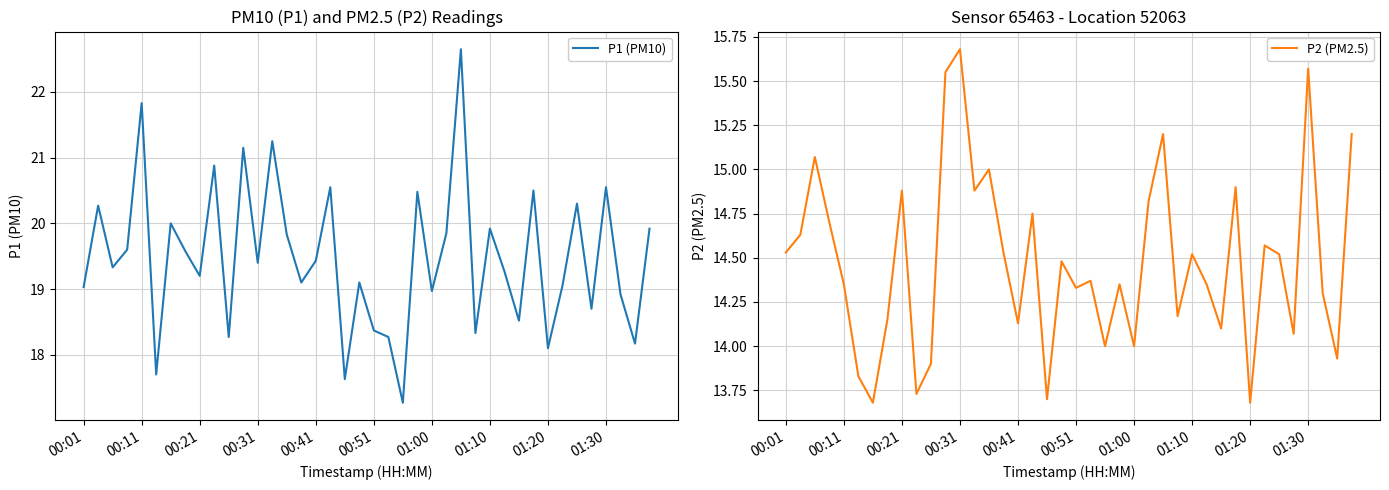

Is it true that P1 (PM10) equals 19.0 at 01:00?

True